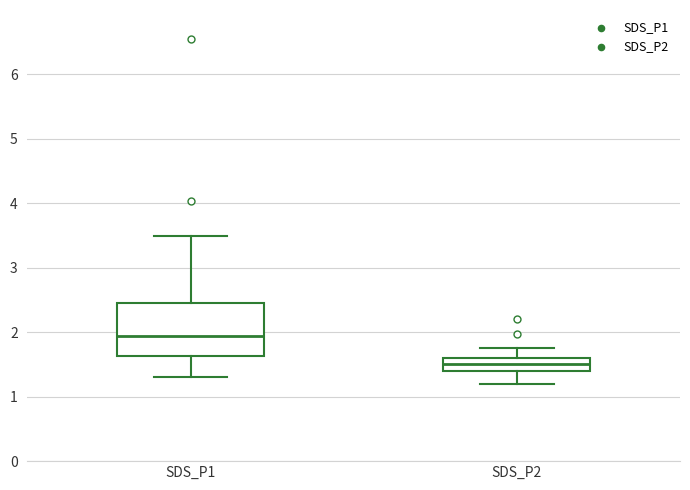

Where does the upper whisker of the box for SDS_P2 end on the y-axis? The values are not printed on the chart, so give them approximately, as read against the axis.

1.8